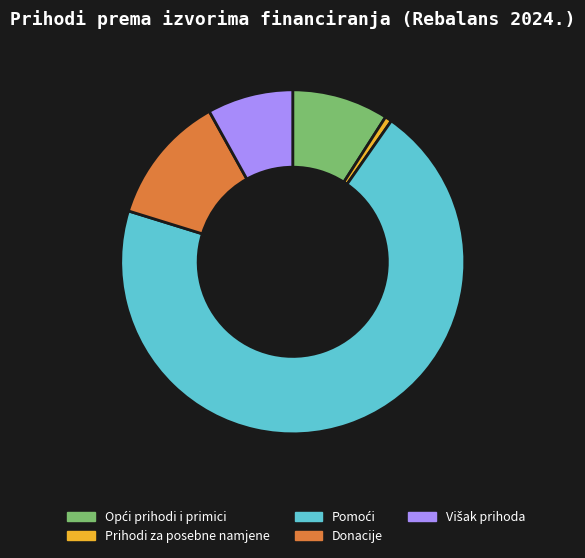

What is the smallest slice in the pie chart?

Prihodi za posebne namjene